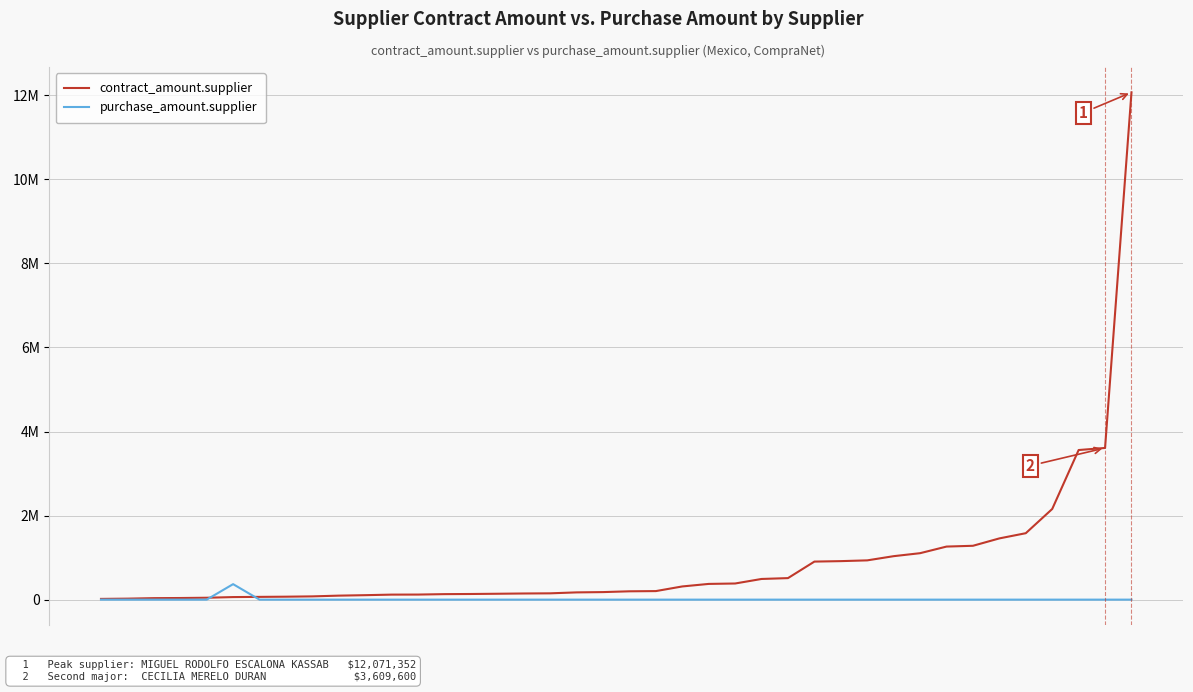

What are all the series names shown in the legend?

contract_amount.supplier, purchase_amount.supplier